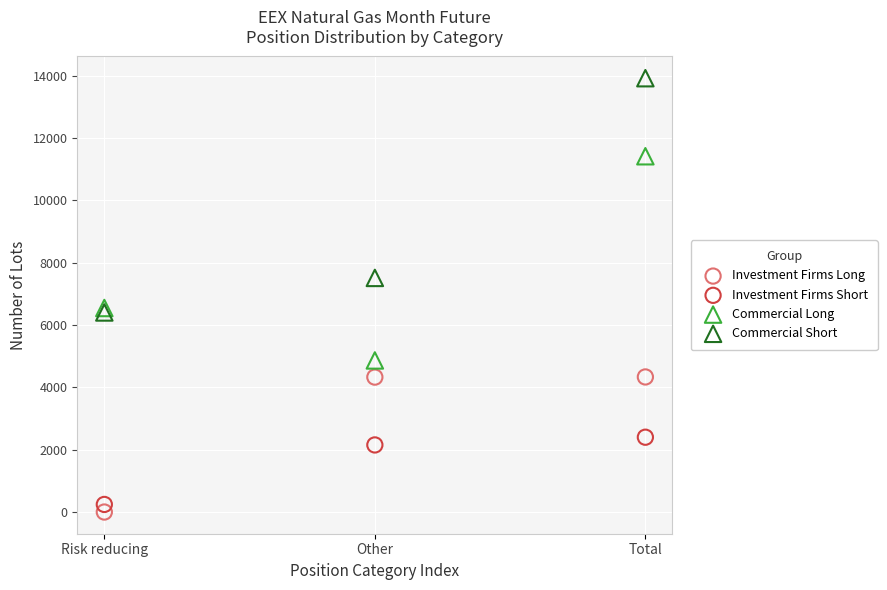

In the Commercial Long series, what Y value is closest to 8139?

6547